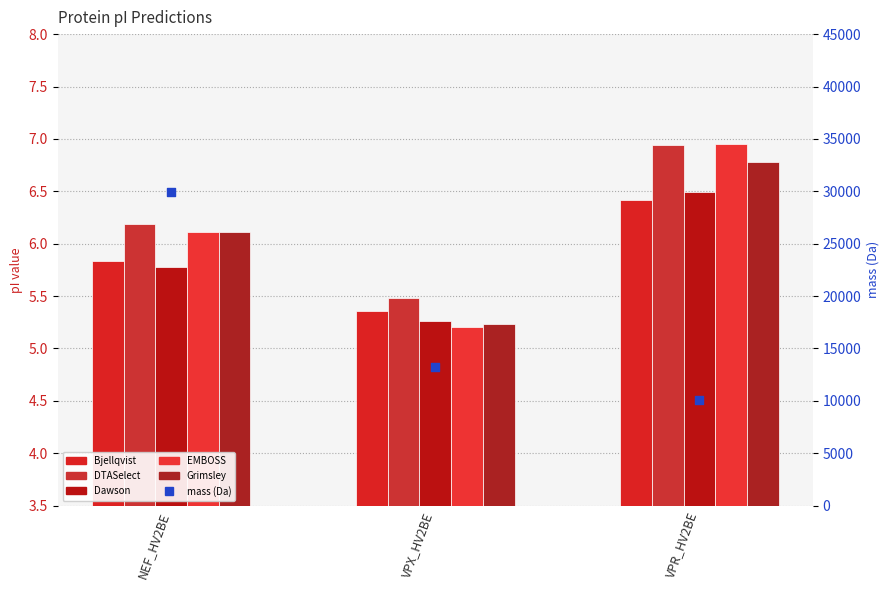

Is the value of EMBOSS at VPX_HV2BE greater than the value of Grimsley at VPX_HV2BE?

No